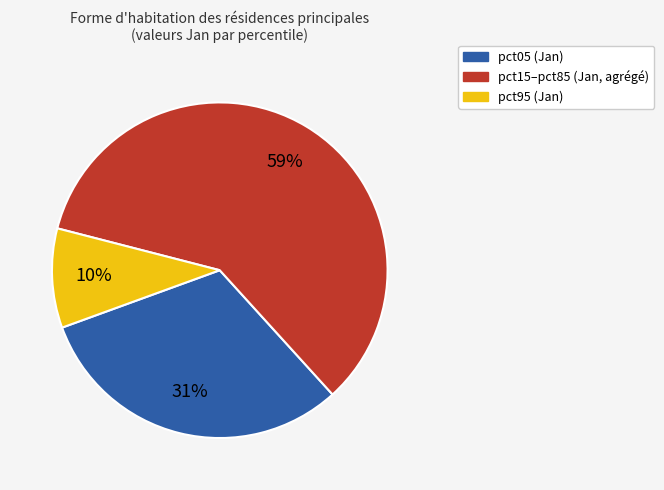

To the nearest percent, what is the average slice percentage?

33%